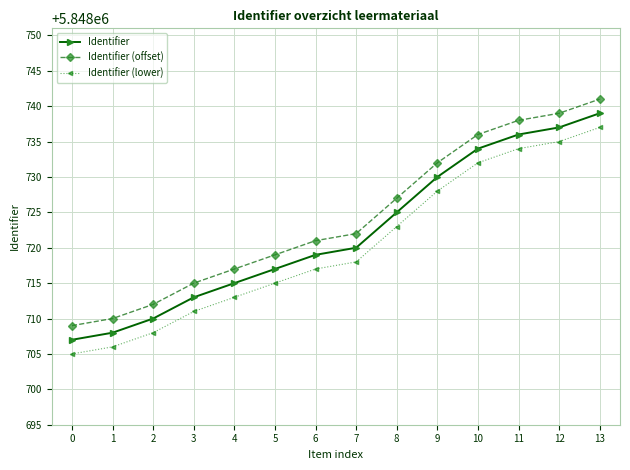

True or false: Identifier (lower) and Identifier intersect in this chart.

False